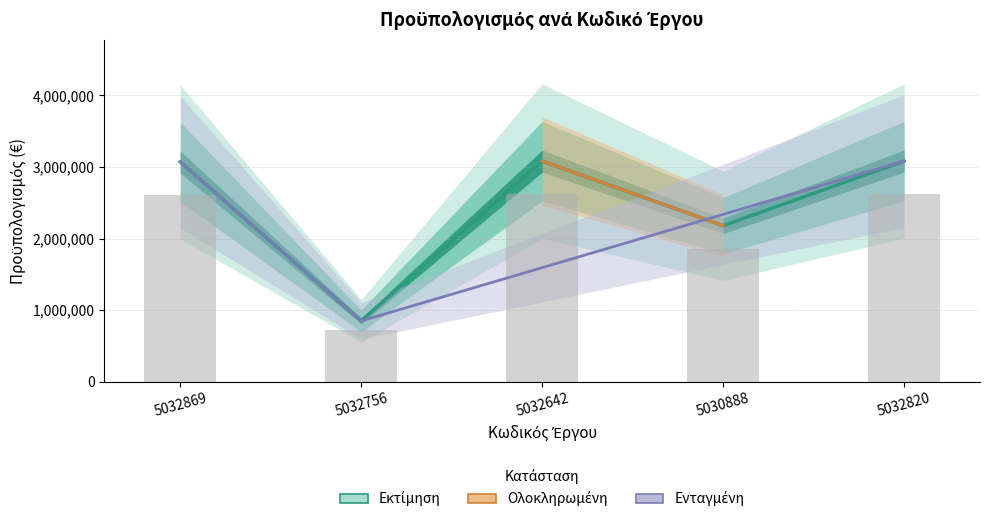

What is the minimum value shown in the chart?

850000